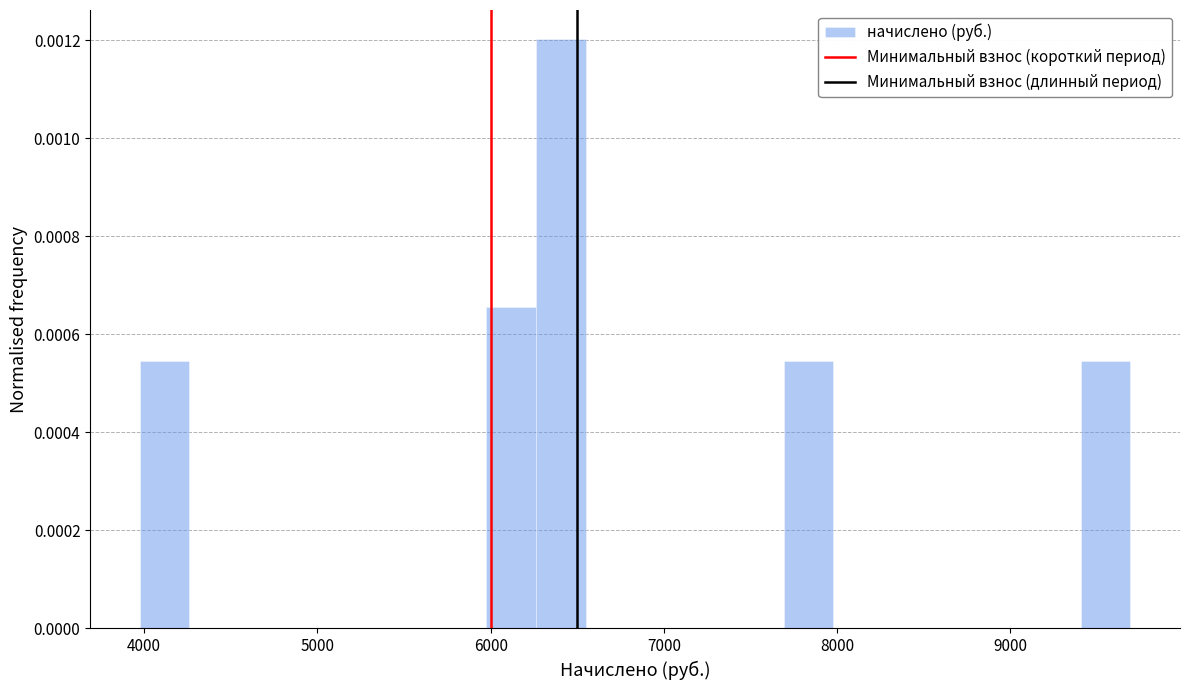

Around what value on the x-axis is the tallest bar? Give the approximate position of its centre, as read against the axis.

6400